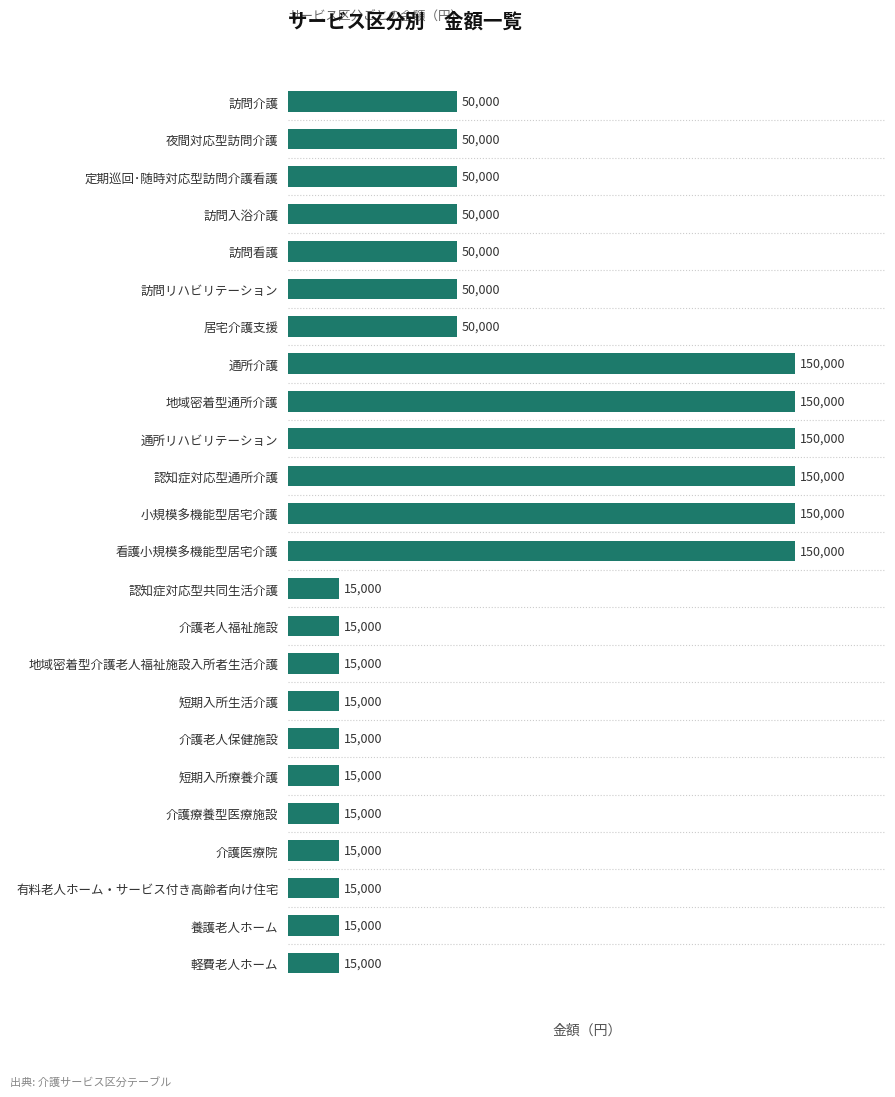

Reading top to bottom, extract all data points from this chart.

訪問介護=50000	夜間対応型訪問介護=50000	定期巡回･随時対応型訪問介護看護=50000	訪問入浴介護=50000	訪問看護=50000	訪問リハビリテーション=50000	居宅介護支援=50000	通所介護=150000	地域密着型通所介護=150000	通所リハビリテーション=150000	認知症対応型通所介護=150000	小規模多機能型居宅介護=150000	看護小規模多機能型居宅介護=150000	認知症対応型共同生活介護=15000	介護老人福祉施設=15000	地域密着型介護老人福祉施設入所者生活介護=15000	短期入所生活介護=15000	介護老人保健施設=15000	短期入所療養介護=15000	介護療養型医療施設=15000	介護医療院=15000	有料老人ホーム・サービス付き高齢者向け住宅=15000	養護老人ホーム=15000	軽費老人ホーム=15000